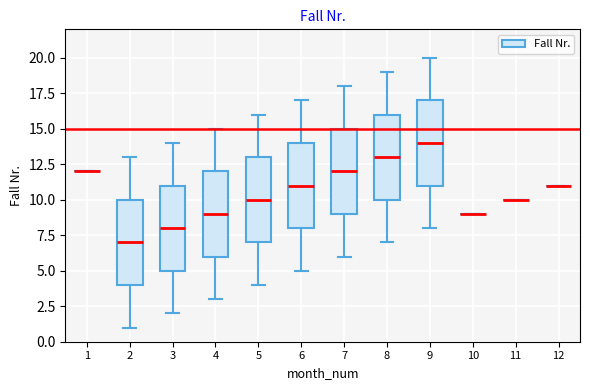

Reading left to right, read every box against the y-axis: the position of its median line, the range the box covers, and the ends of its whiskers. The values are not printed on the chart, so give them approximately, as read against the axis.

1: box collapsed to a line at 12, whiskers 12 to 12
2: median 7, box 4 to 10, whiskers 1 to 13
3: median 8, box 5 to 11, whiskers 2 to 14
4: median 9, box 6 to 12, whiskers 3 to 15
5: median 10, box 7 to 13, whiskers 4 to 16
6: median 11, box 8 to 14, whiskers 5 to 17
7: median 12, box 9 to 15, whiskers 6 to 18
8: median 13, box 10 to 16, whiskers 7 to 19
9: median 14, box 11 to 17, whiskers 8 to 20
10: box collapsed to a line at 9, whiskers 9 to 9
11: box collapsed to a line at 10, whiskers 10 to 10
12: box collapsed to a line at 11, whiskers 11 to 11